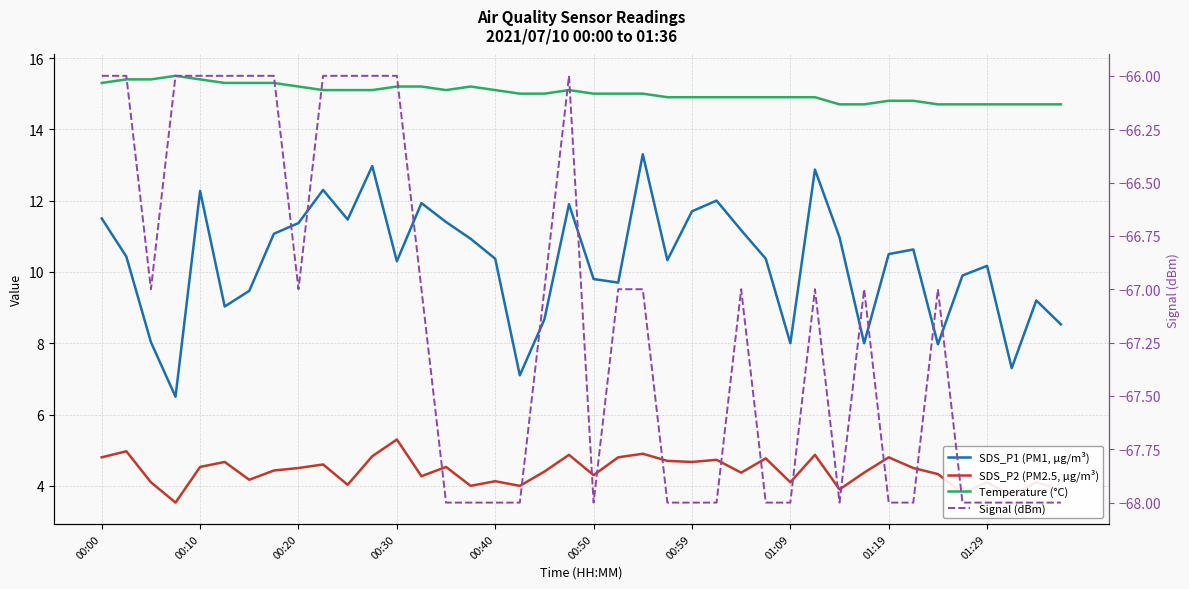

How many Temperature (°C) values are between 14 and 15?

22